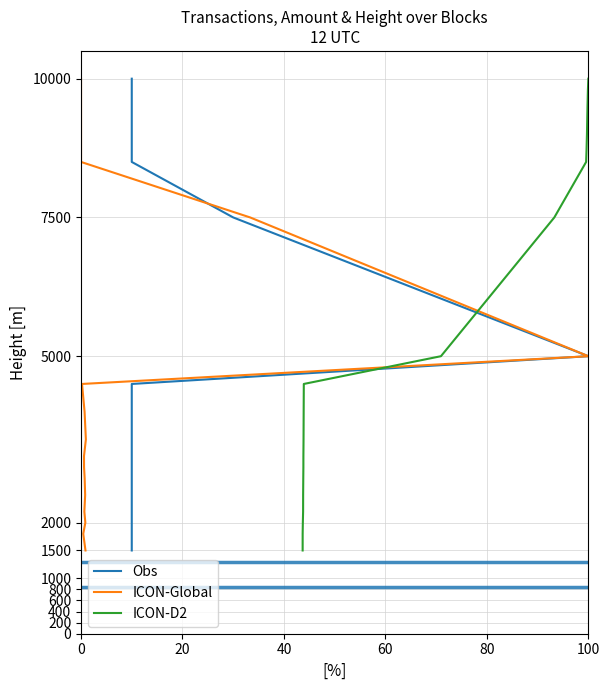

At 60, list the series in order from smallest to largest.

Obs, ICON-Global, ICON-D2